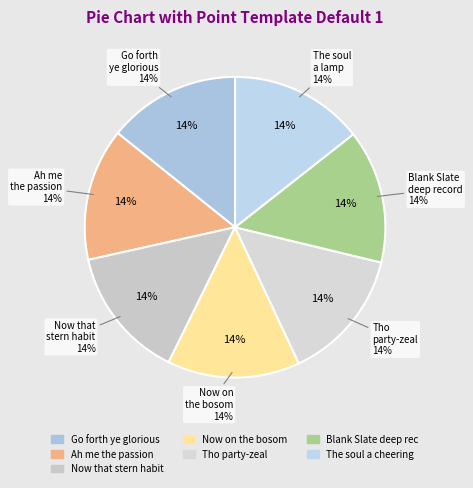

Combined, do The soul a cheering lamp and Tho party-zeal account for over 50%?

No